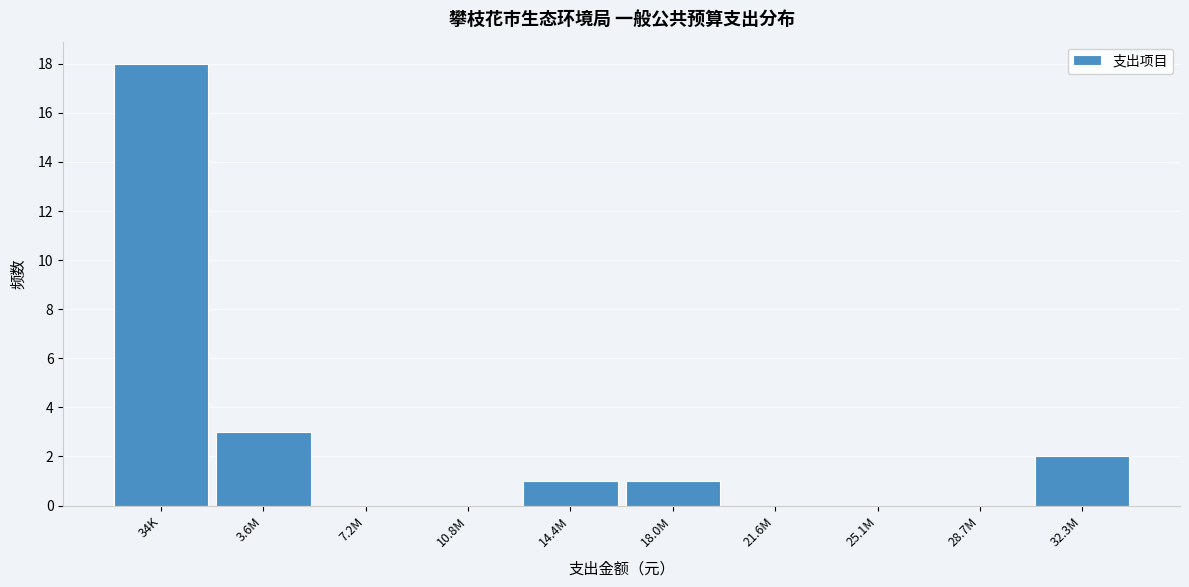

Reading right to left, transcribe all the data shown in this chart.

32.3M=2	28.7M=0	25.1M=0	21.6M=0	18.0M=1	14.4M=1	10.8M=0	7.2M=0	3.6M=3	34K=18